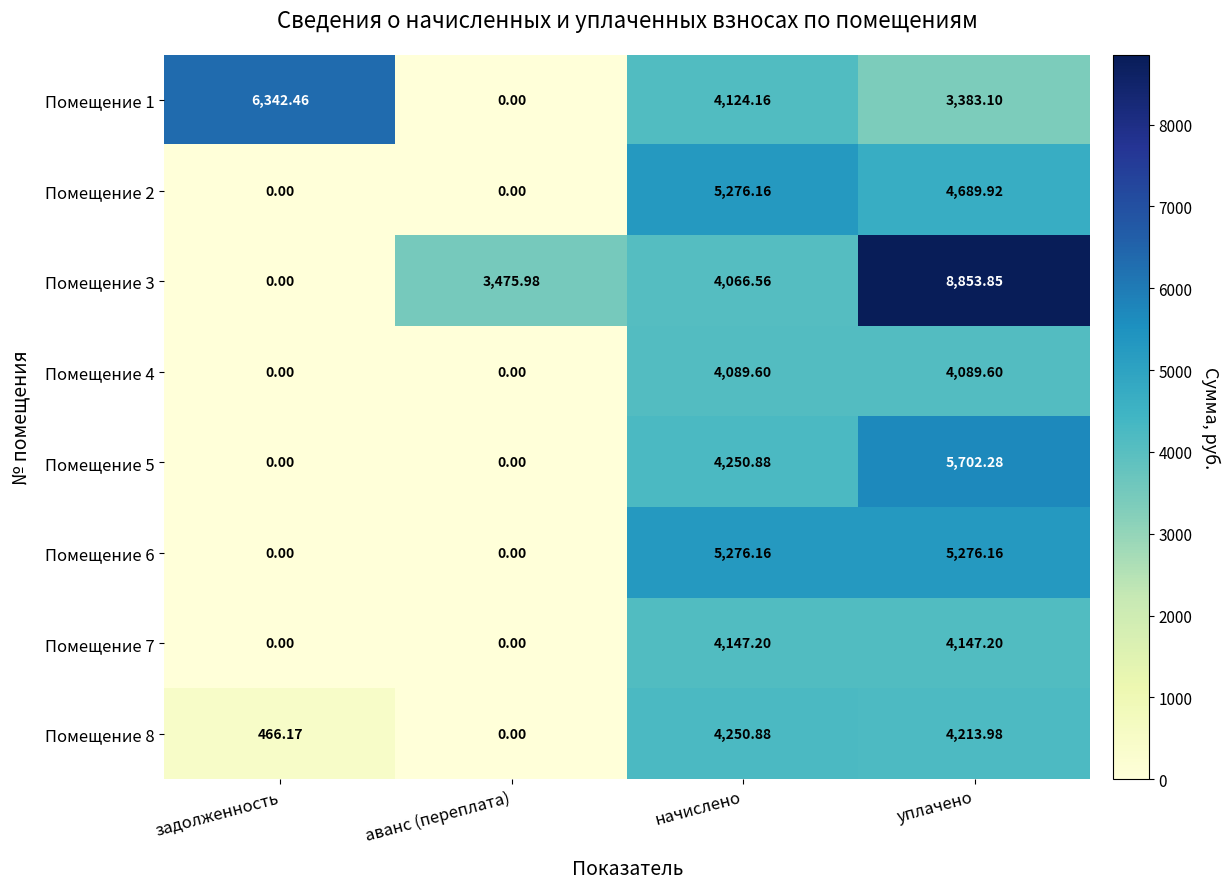

At which label does Помещение 3 reach its minimum?

задолженность